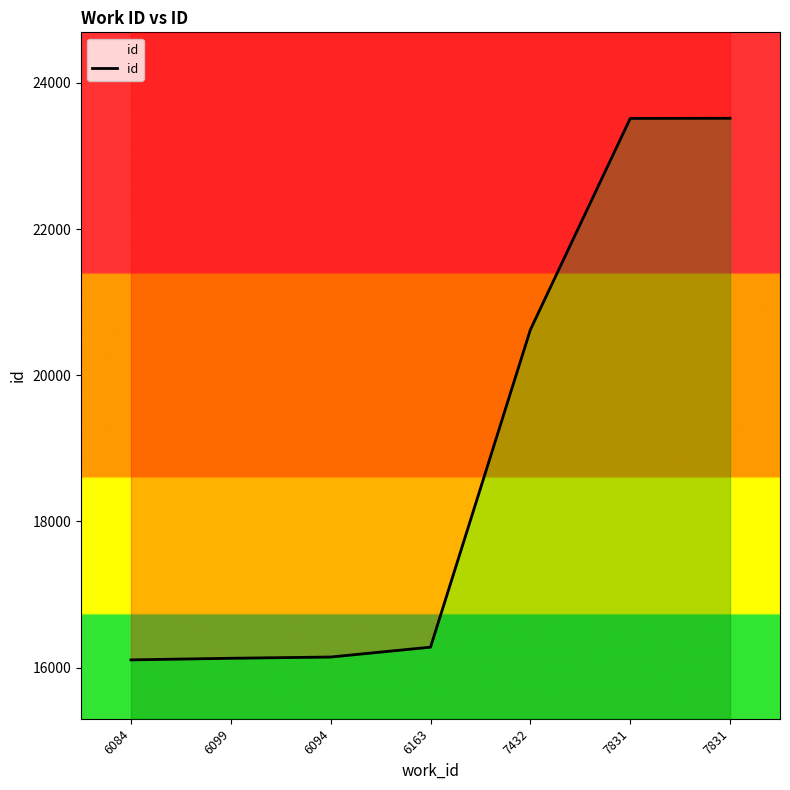

Which has a higher value, 6163 or 7831?

7831